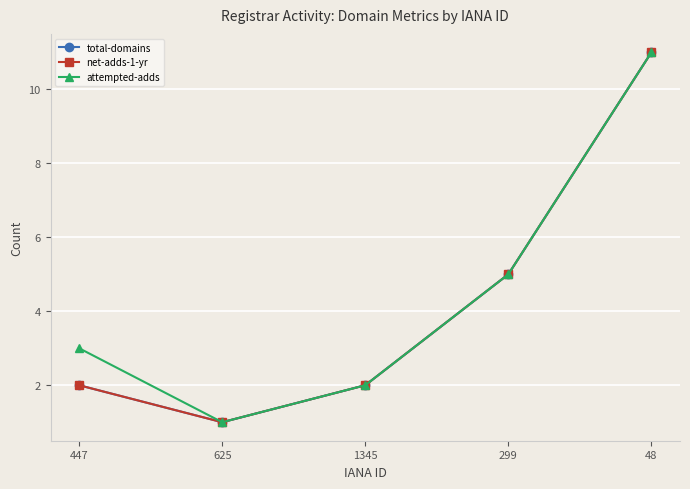

Does the chart have visible grid lines?

Yes